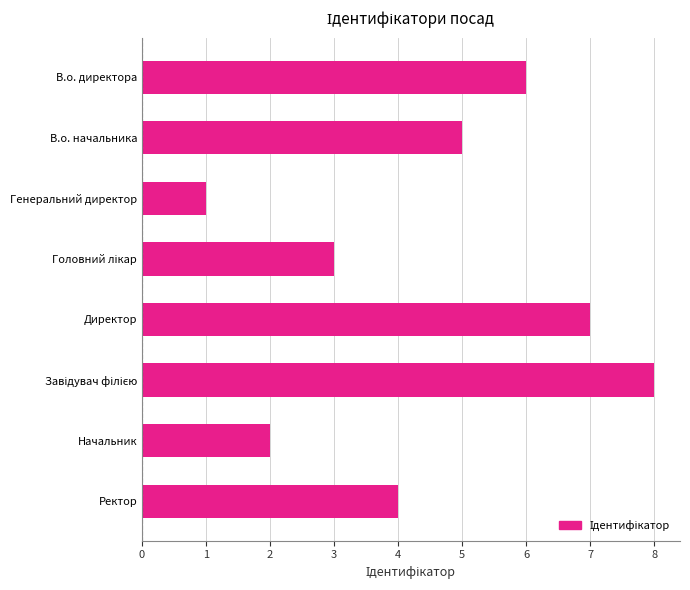

What is the difference between the maximum and minimum values?

7